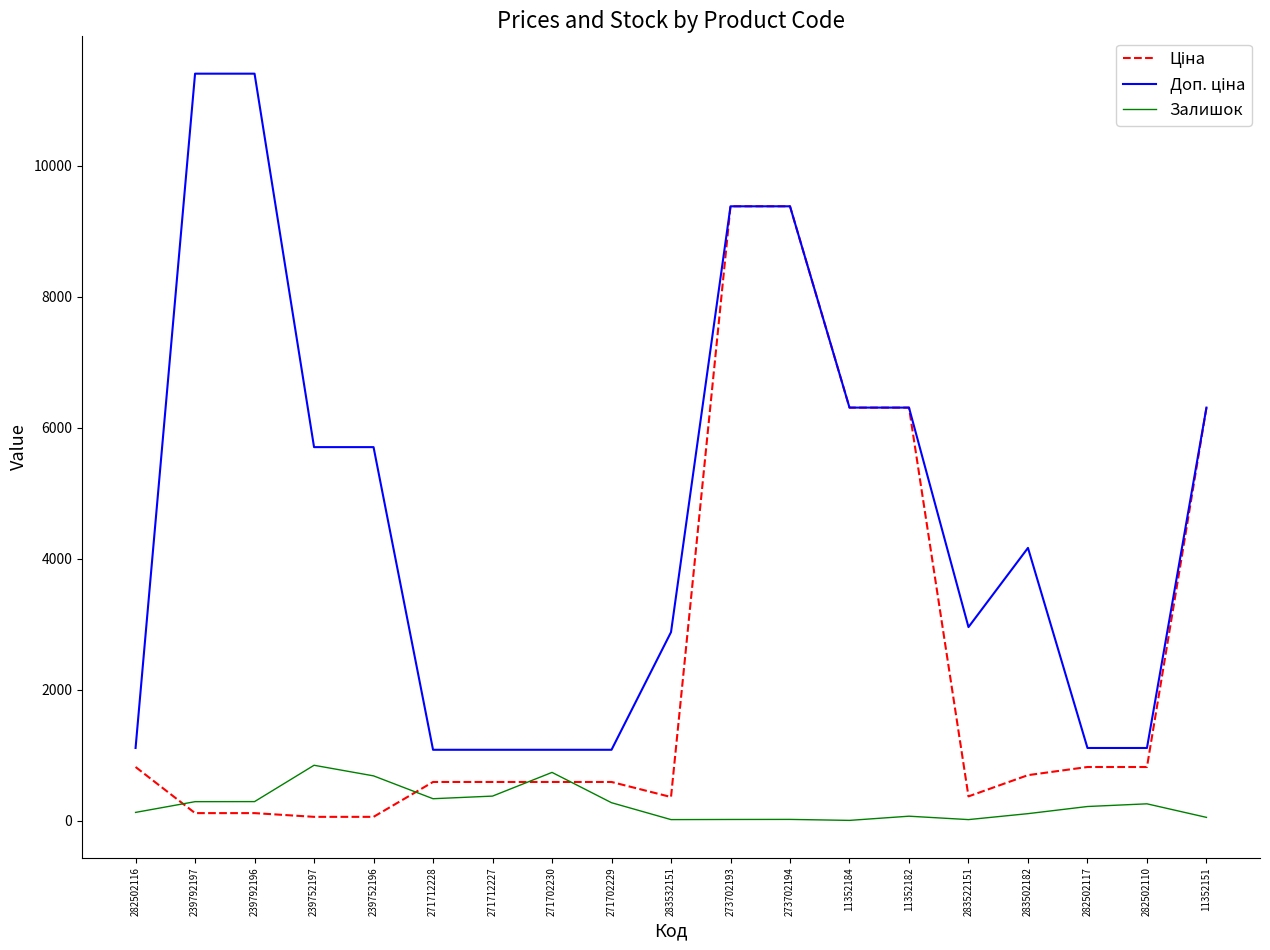

The value of Залишок at 271702230 is 736.0. True or false?

True